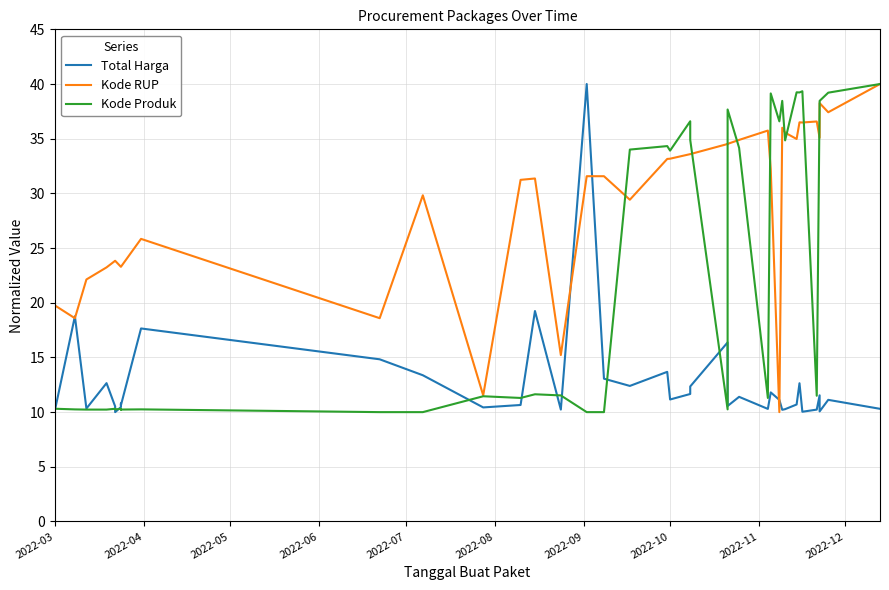

What is the difference between the maximum and minimum values in the Kode RUP series?

30.0